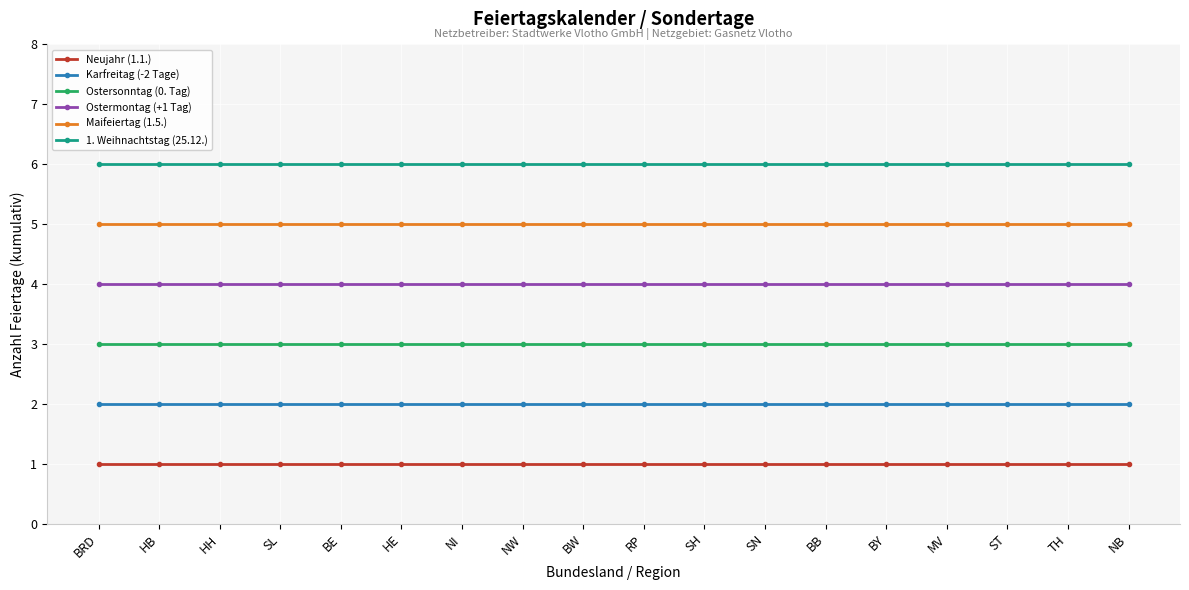

Reading left to right, extract all data points from this chart.

Neujahr (1.1.): 1	1	1	1	1	1	1	1	1	1	1	1	1	1	1	1	1	1
Karfreitag (-2 Tage): 2	2	2	2	2	2	2	2	2	2	2	2	2	2	2	2	2	2
Ostersonntag (0. Tag): 3	3	3	3	3	3	3	3	3	3	3	3	3	3	3	3	3	3
Ostermontag (+1 Tag): 4	4	4	4	4	4	4	4	4	4	4	4	4	4	4	4	4	4
Maifeiertag (1.5.): 5	5	5	5	5	5	5	5	5	5	5	5	5	5	5	5	5	5
1. Weihnachtstag (25.12.): 6	6	6	6	6	6	6	6	6	6	6	6	6	6	6	6	6	6